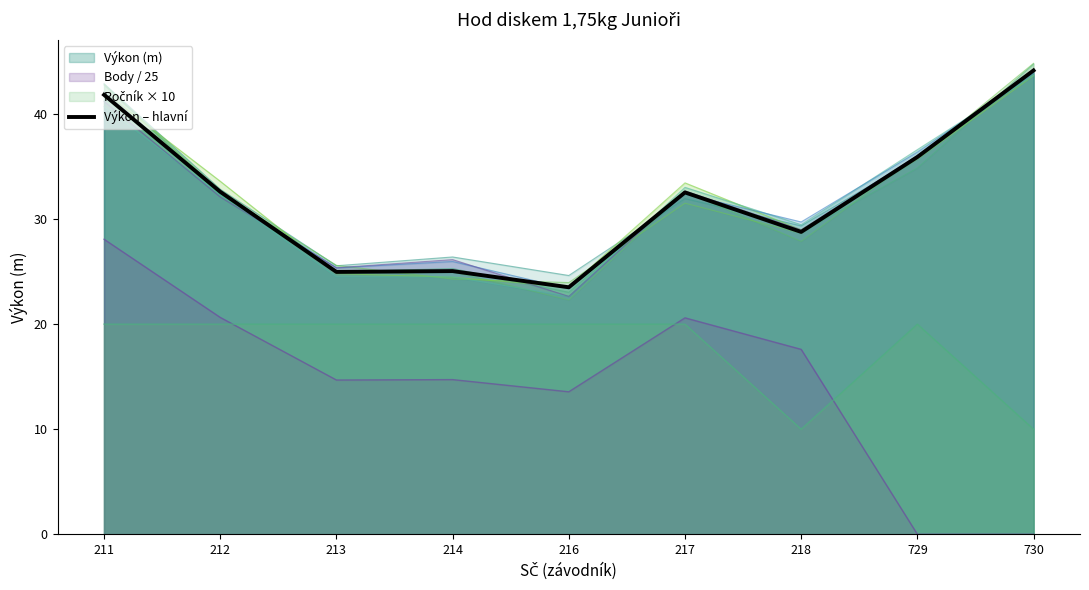

How many lines are shown in the chart?

1